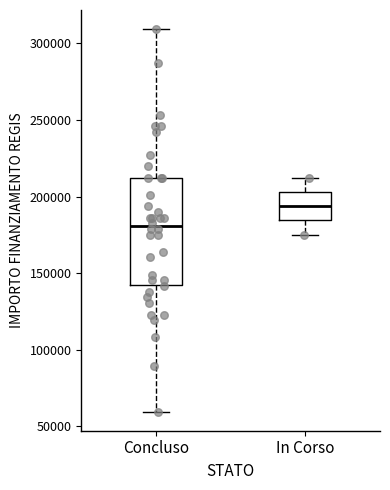

Where is the upper edge of the box for Concluso on the y-axis? The values are not printed on the chart, so give them approximately, as read against the axis.

210000